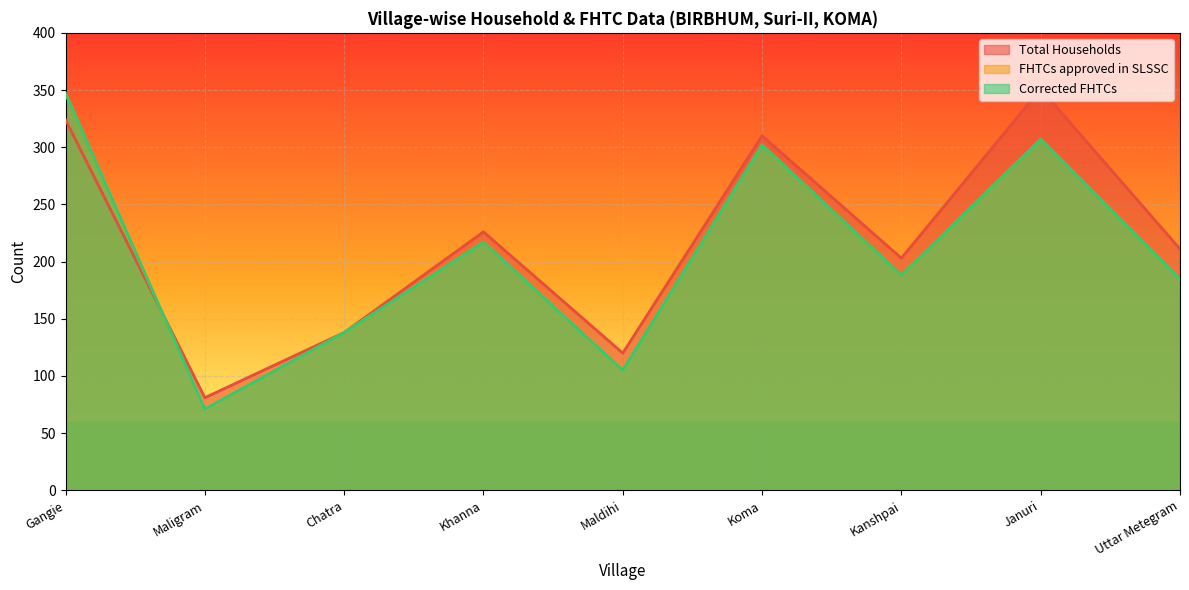

How many interior local peaks does the Total Households series have?

3